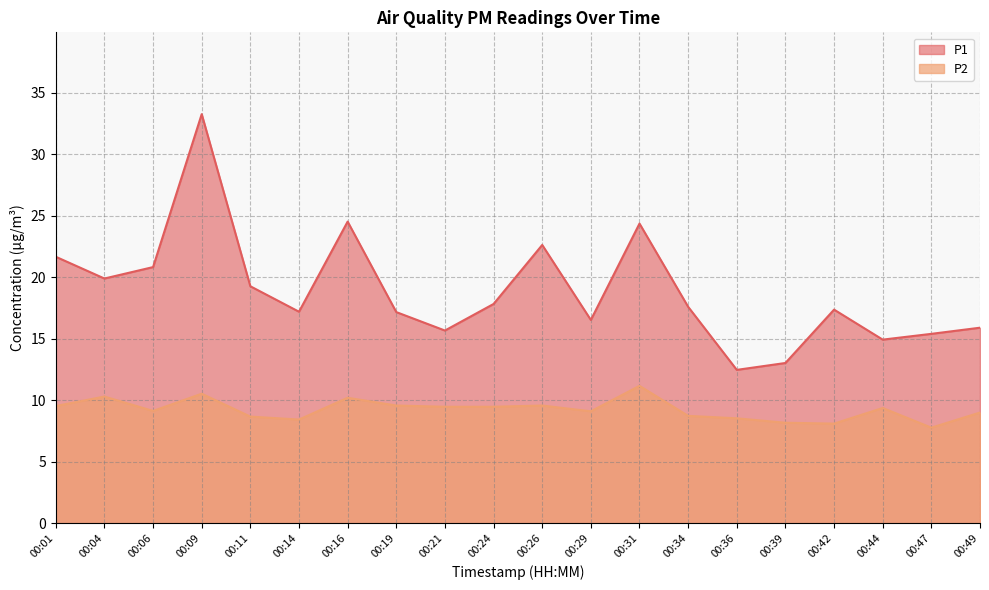

What is the minimum value shown in the chart?

7.8